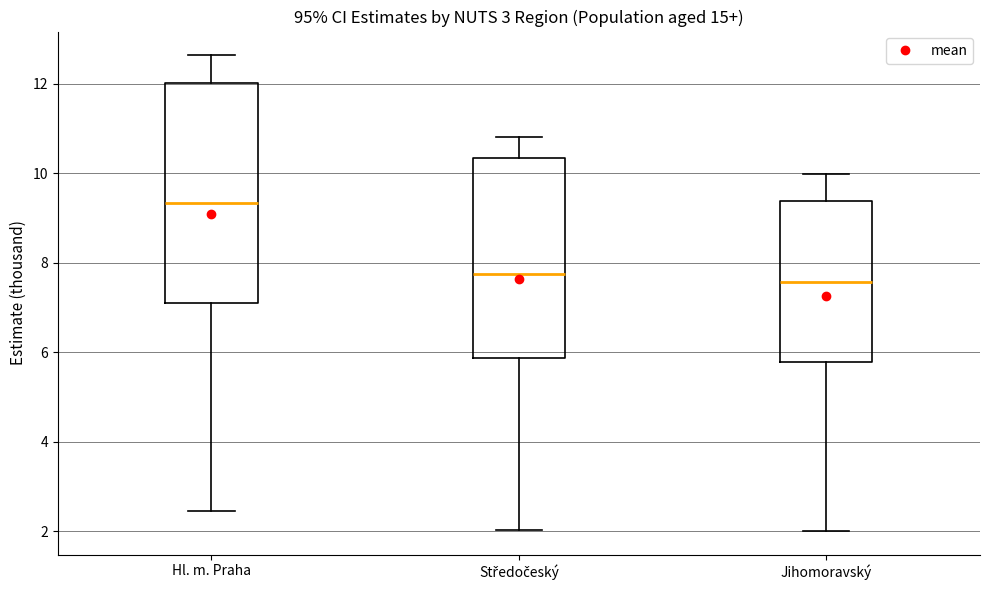

Where does the lower whisker of the box for Středočeský end on the y-axis? The values are not printed on the chart, so give them approximately, as read against the axis.

2.0